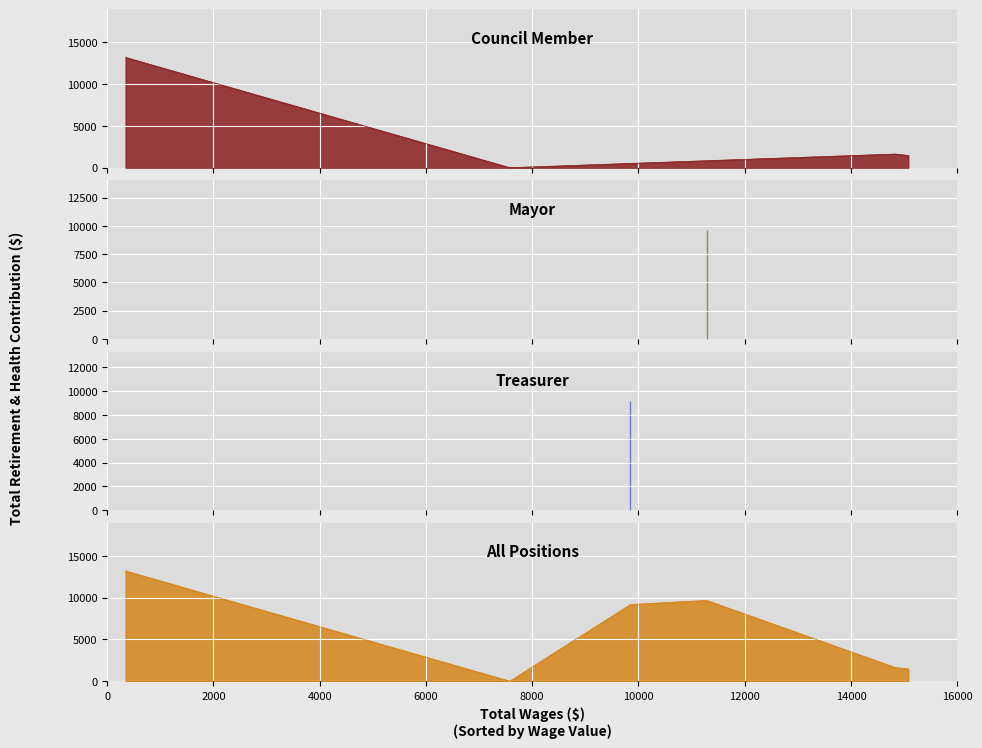

Reading left to right, list all the values displayed in this chart.

Council Member 1: 15078	1460
Council Member 2: 14832	1631
Mayor: 11284	9665
Treasurer: 9849	9175
Council Member 3: 7577	0
Council Member 4: 346	13189